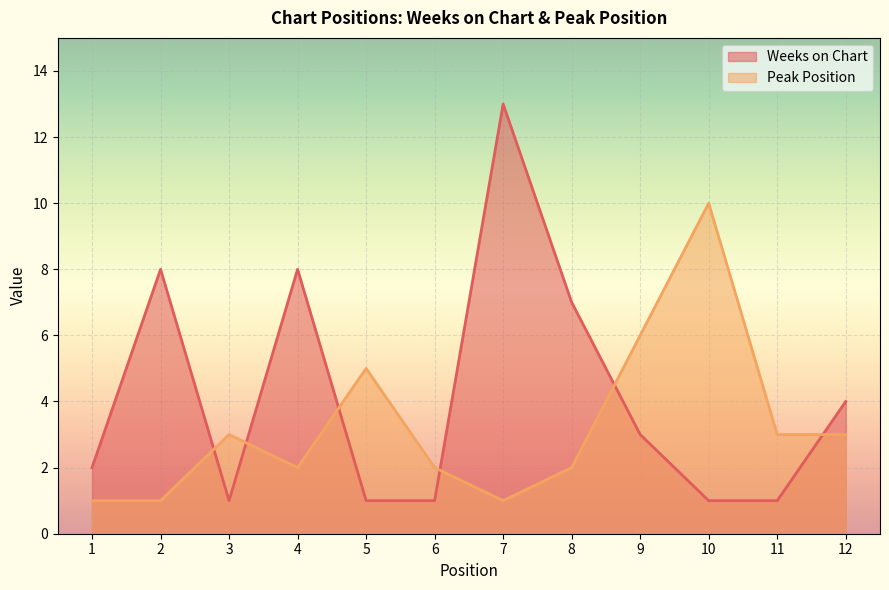

Reading right to left, what are all the values shown in this chart?

Weeks on Chart: 4	1	1	3	7	13	1	1	8	1	8	2
Peak Position: 3	3	10	6	2	1	2	5	2	3	1	1